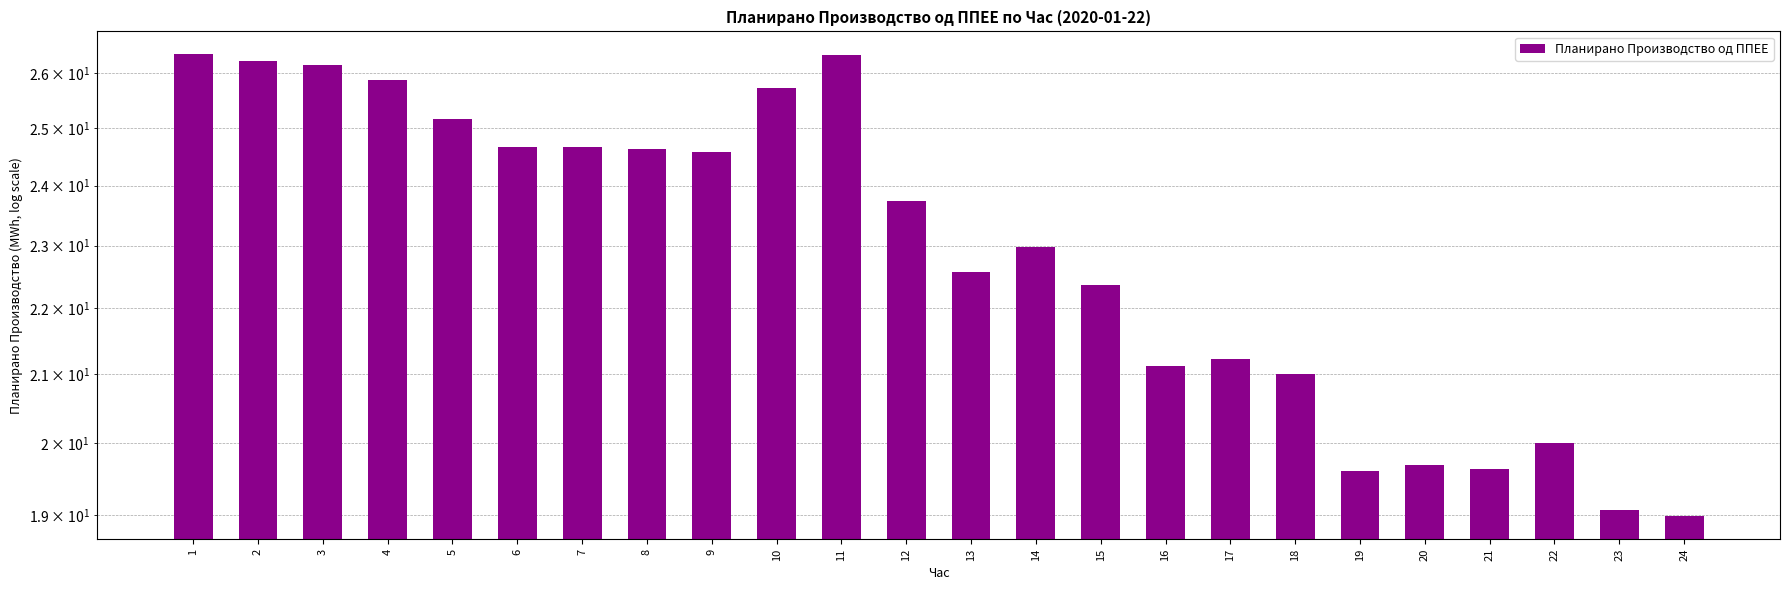

How many bars are there in total?

24